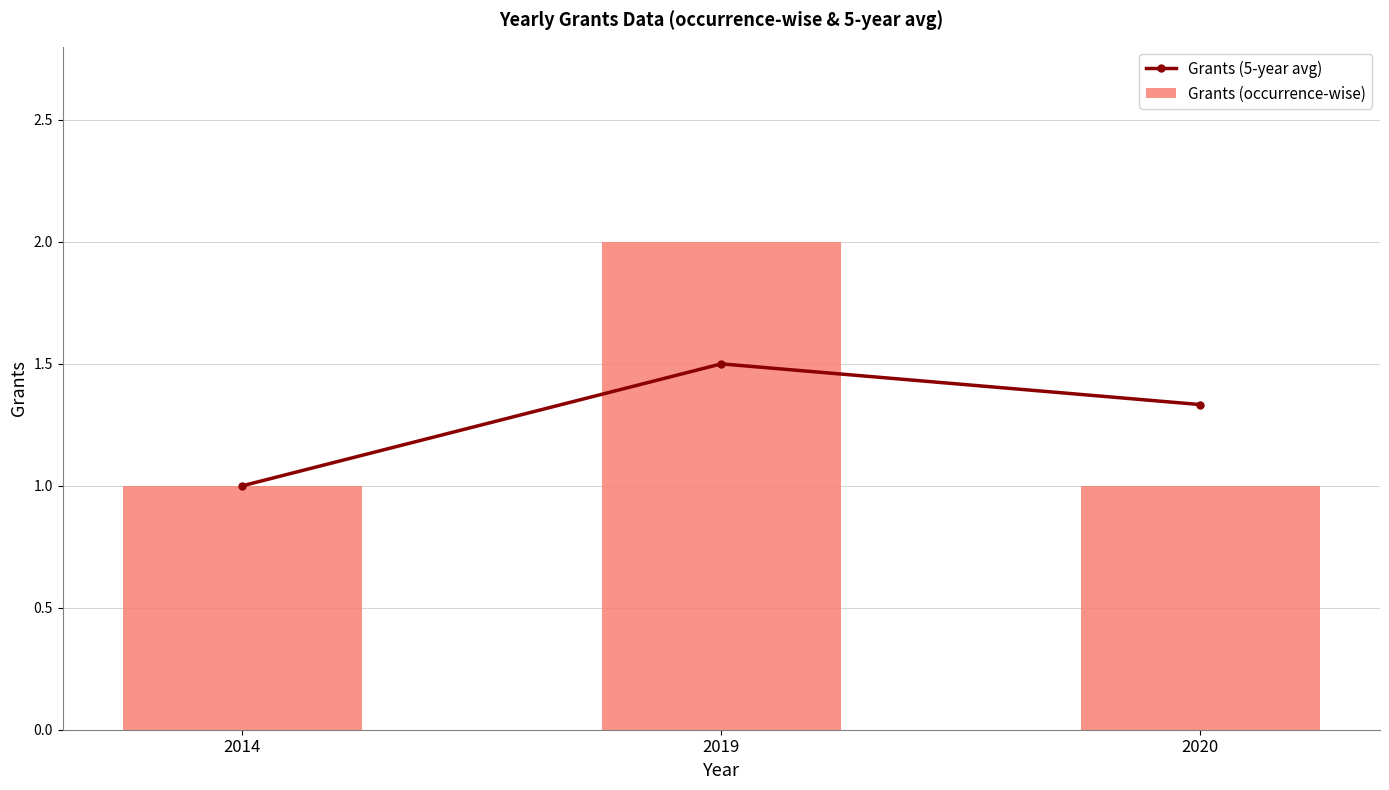

Reading left to right, transcribe all the data shown in this chart.

Grants (5-year avg): 2014=1.0	2019=1.5	2020=1.3
Grants (occurrence-wise): 2014=1.0	2019=2.0	2020=1.0